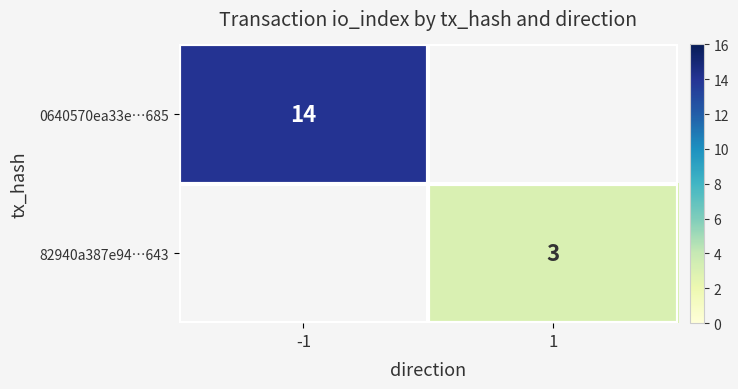

Which category has the highest value across all series?

-1